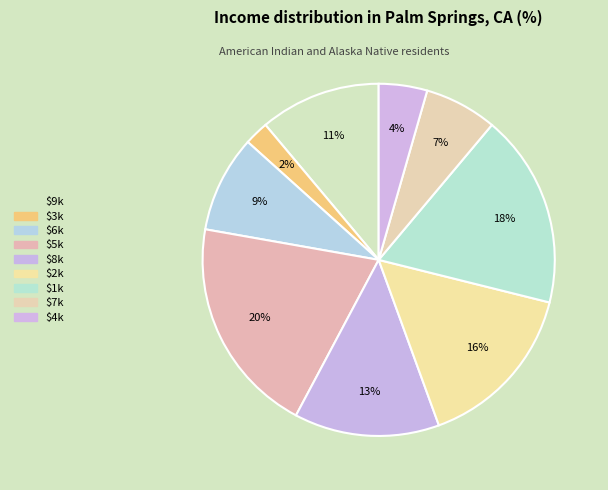

What is the smallest slice in the pie chart?

3